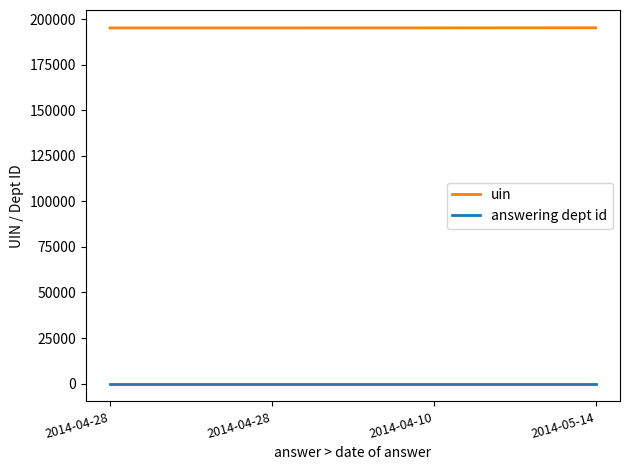

Is this an area chart (filled region under the line)?

No